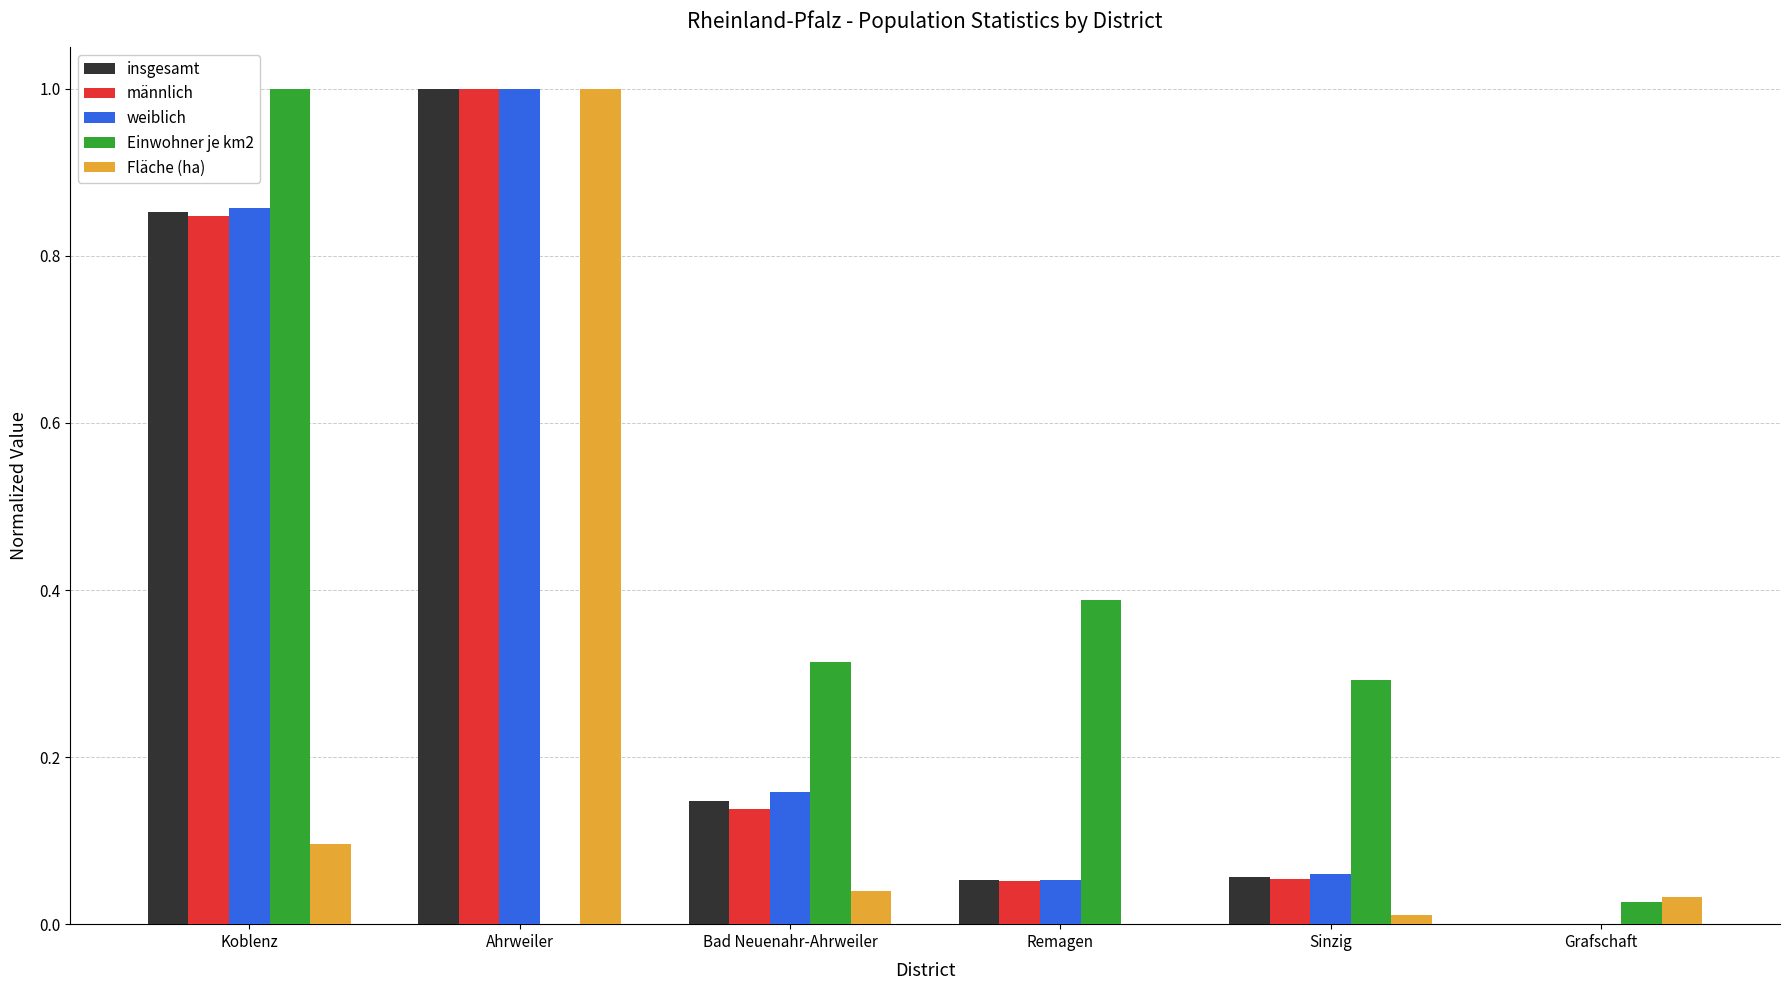

Is the value of insgesamt at Bad Neuenahr-Ahrweiler greater than the value of männlich at Ahrweiler?

No